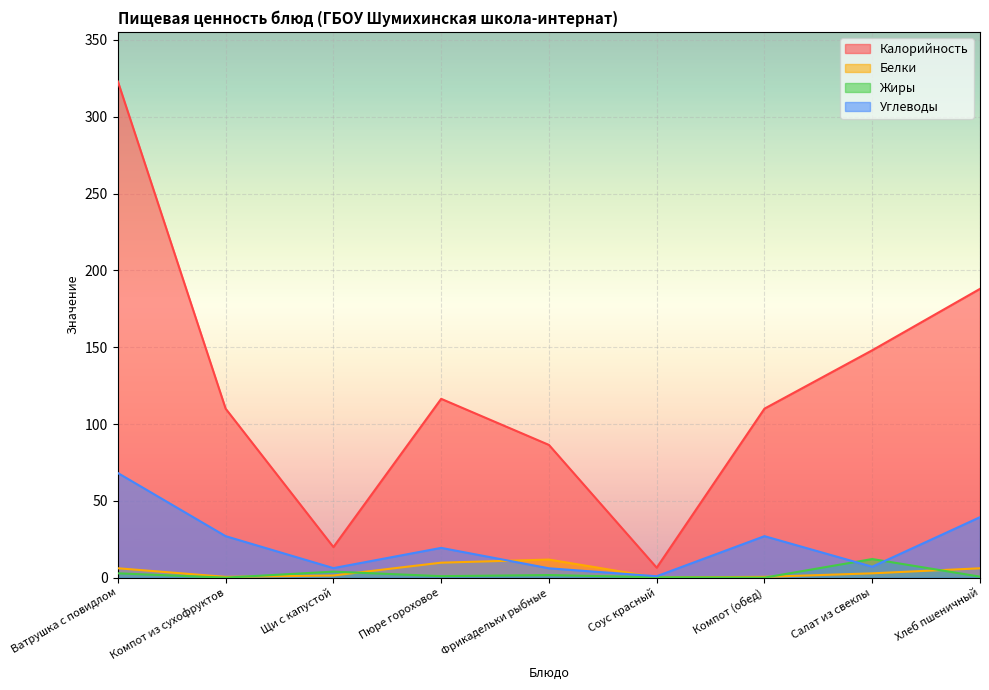

List the labels in order of Углеводы value, largest first.

Ватрушка с повидлом, Хлеб пшеничный, Компот из сухофруктов, Компот (обед), Пюре гороховое, Салат из свеклы, Щи с капустой, Фрикадельки рыбные, Соус красный